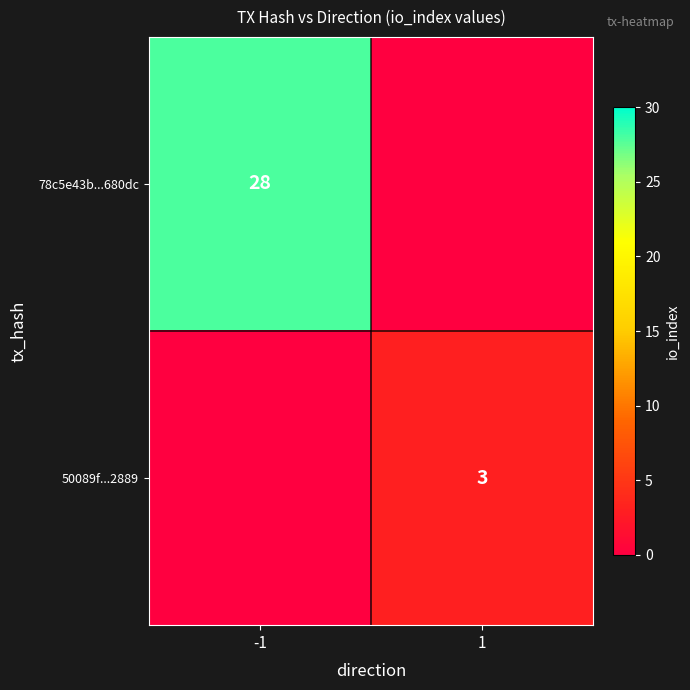

Which series has the widest spread of values?

78c5e43b...680dc